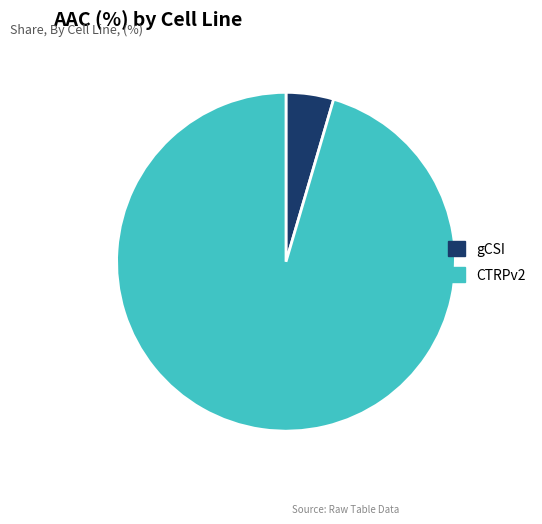

Which slice is the largest?

CTRPv2